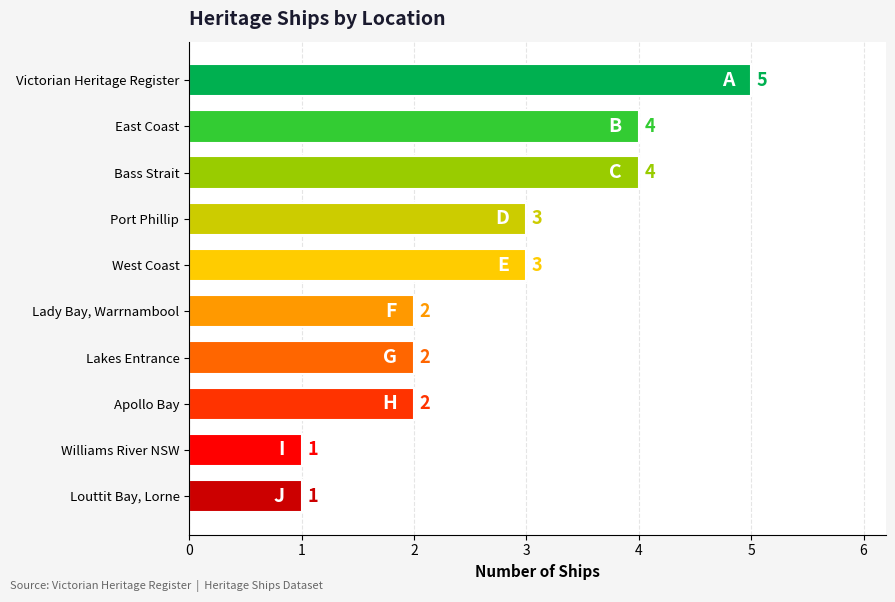

The value at Bass Strait is 1. True or false?

False